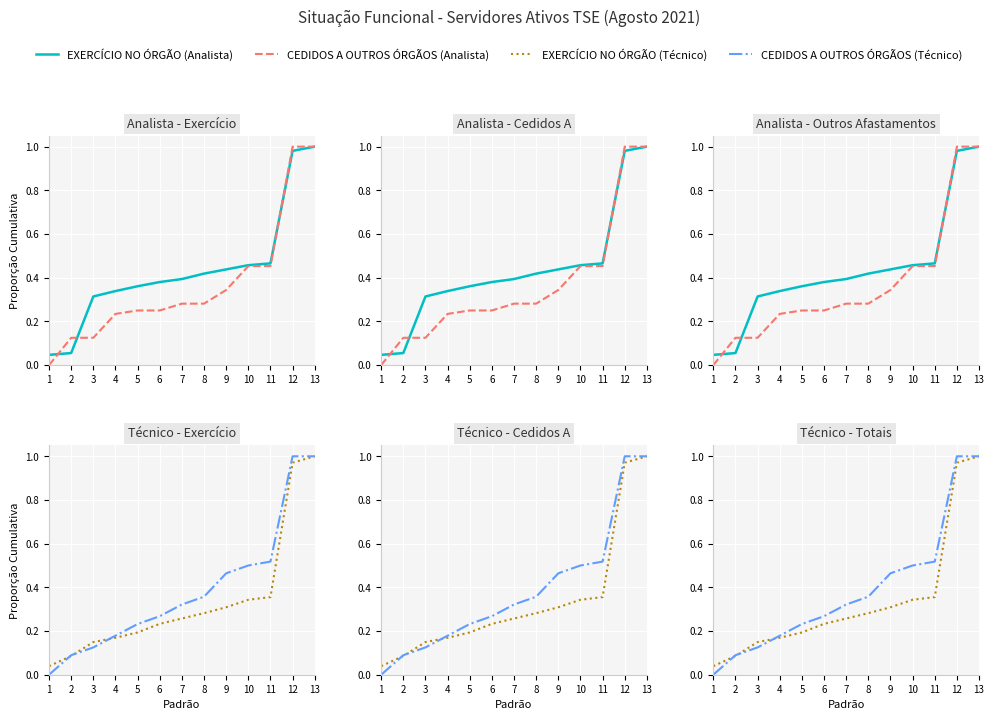

Reading left to right, what are all the values shown in this chart?

EXERCÍCIO NO ÓRGÃO (Analista): 1=0.0	2=0.1	3=0.3	4=0.3	5=0.4	6=0.4	7=0.4	8=0.4	9=0.4	10=0.5	11=0.5	12=1.0	13=1.0
CEDIDOS A OUTROS ÓRGÃOS (Analista): 1=0.0	2=0.1	3=0.1	4=0.2	5=0.2	6=0.2	7=0.3	8=0.3	9=0.3	10=0.5	11=0.5	12=1.0	13=1.0
EXERCÍCIO NO ÓRGÃO (Técnico): 1=0.0	2=0.1	3=0.1	4=0.2	5=0.2	6=0.2	7=0.3	8=0.3	9=0.3	10=0.3	11=0.4	12=1.0	13=1.0
CEDIDOS A OUTROS ÓRGÃOS (Técnico): 1=0.0	2=0.1	3=0.1	4=0.2	5=0.2	6=0.3	7=0.3	8=0.4	9=0.5	10=0.5	11=0.5	12=1.0	13=1.0